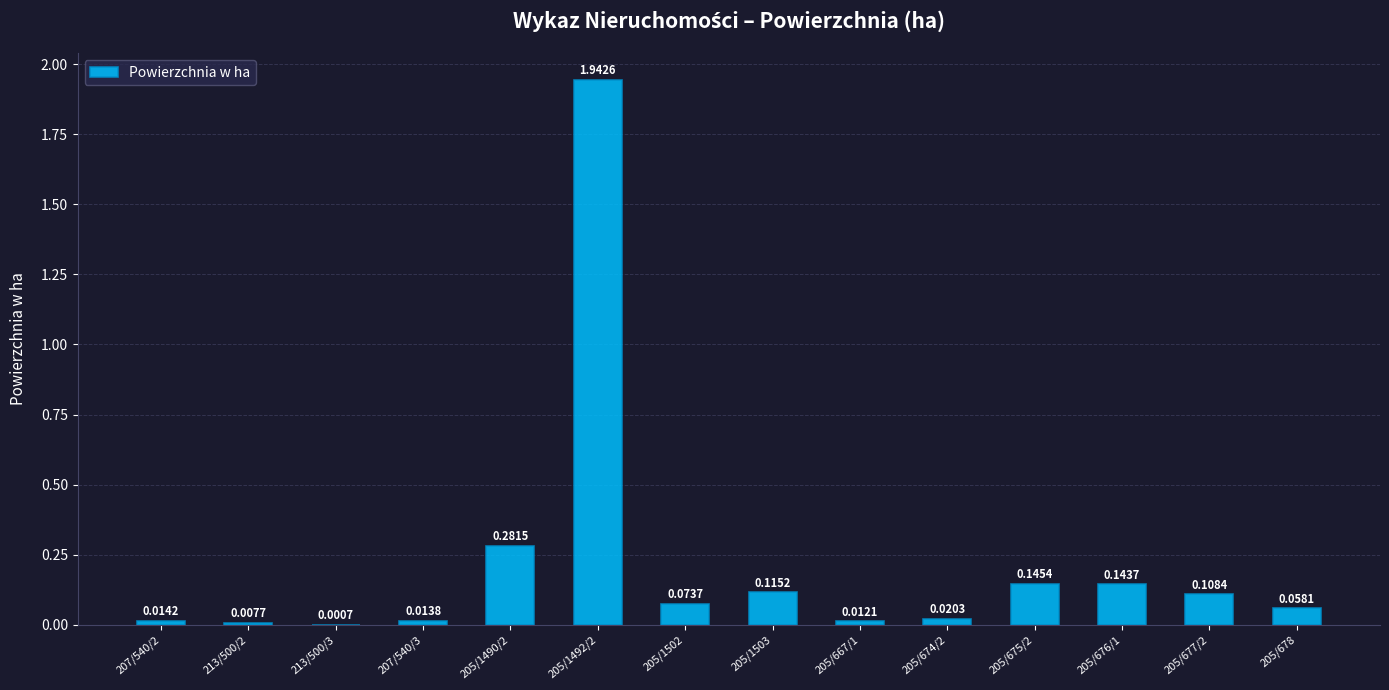

At which label is the value closest to 0?

213/500/3